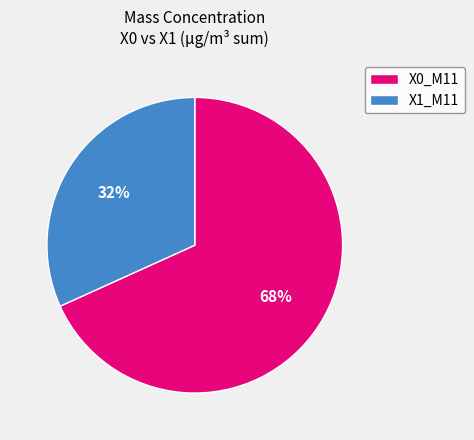

What is the smallest slice in the pie chart?

X1_M11